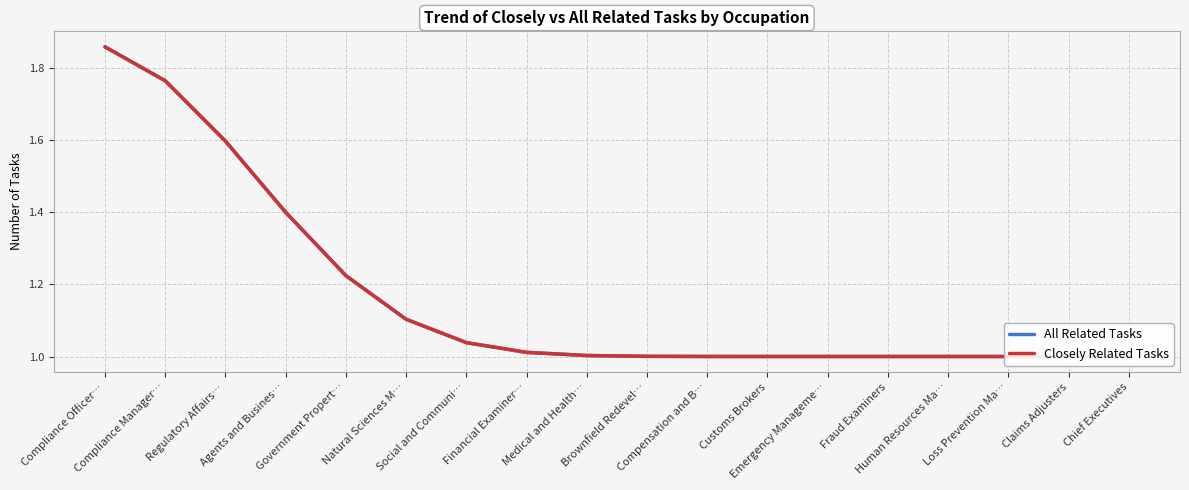

The value of All Related Tasks at Claims Adjusters is 1.0. True or false?

True